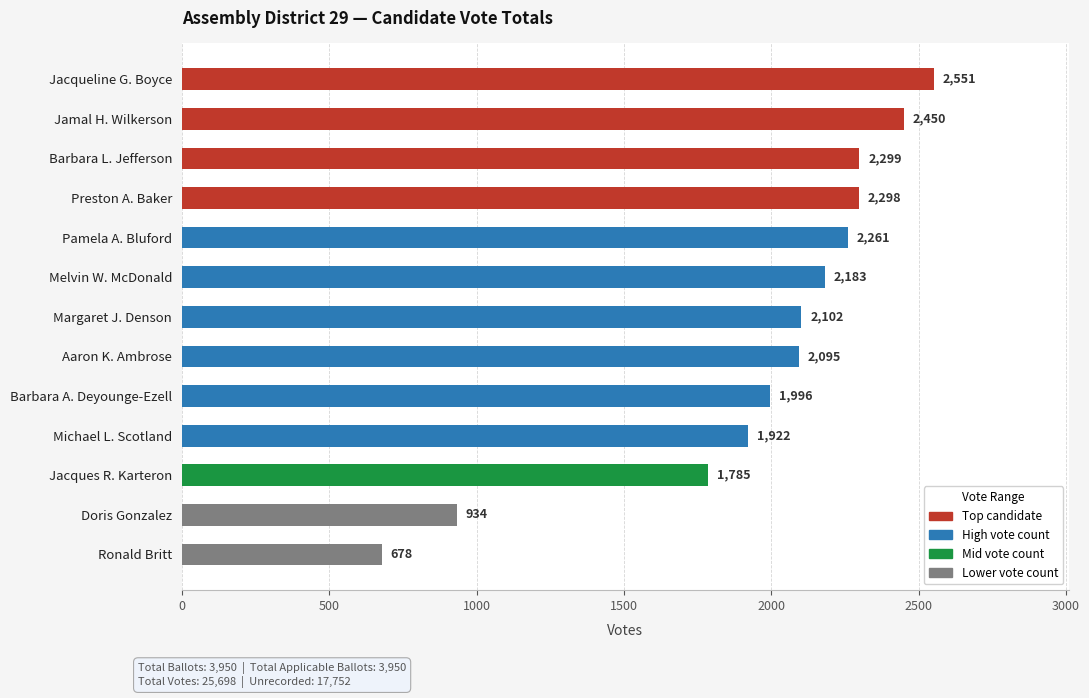

True or false: the data shows 1785 at Jacques R. Karteron.

True